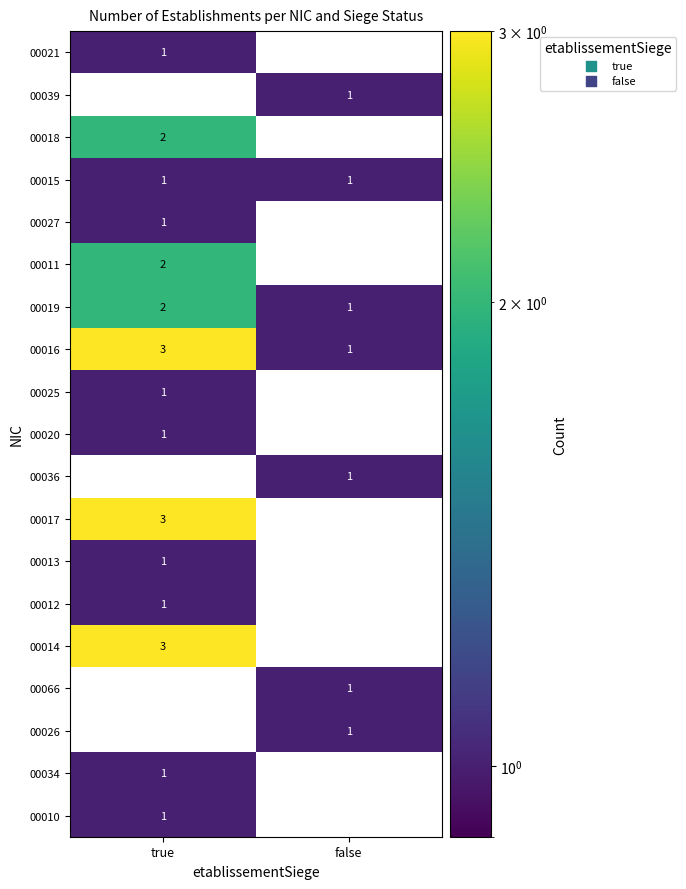

What is the sum of the 00017 values at false and true?

3